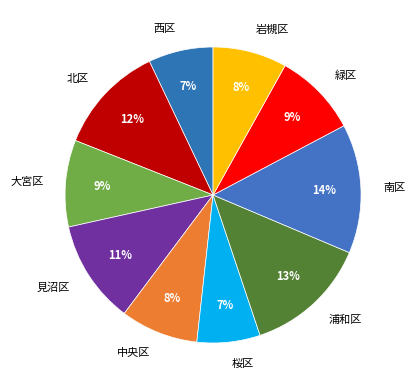

To the nearest percent, what percentage of the pie is 見沼区?

11%